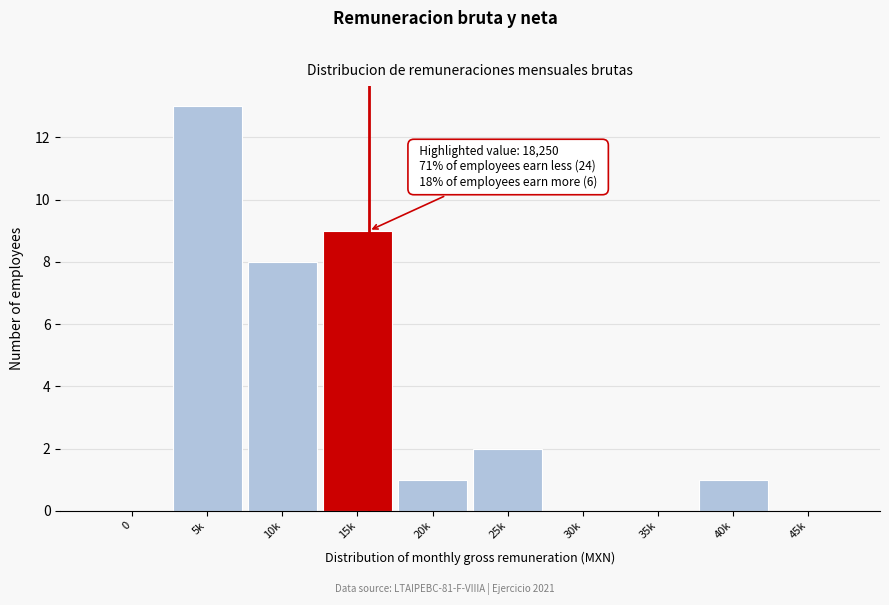

Reading left to right, list all the values displayed in this chart.

0=0	5k=13	10k=8	15k=9	20k=1	25k=2	30k=0	35k=0	40k=1	45k=0